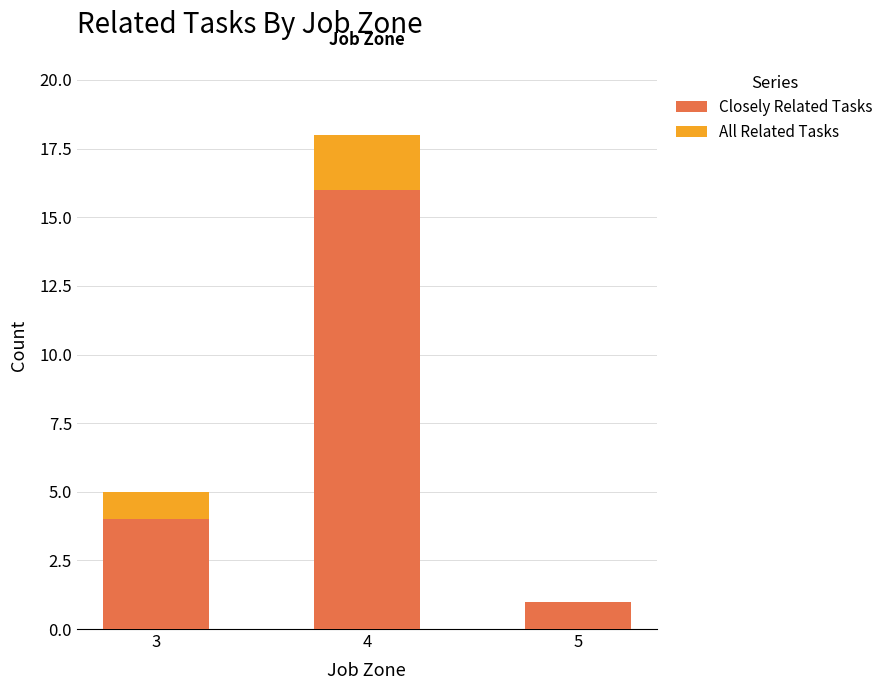

Where is Closely Related Tasks nearest to the value 8?

3